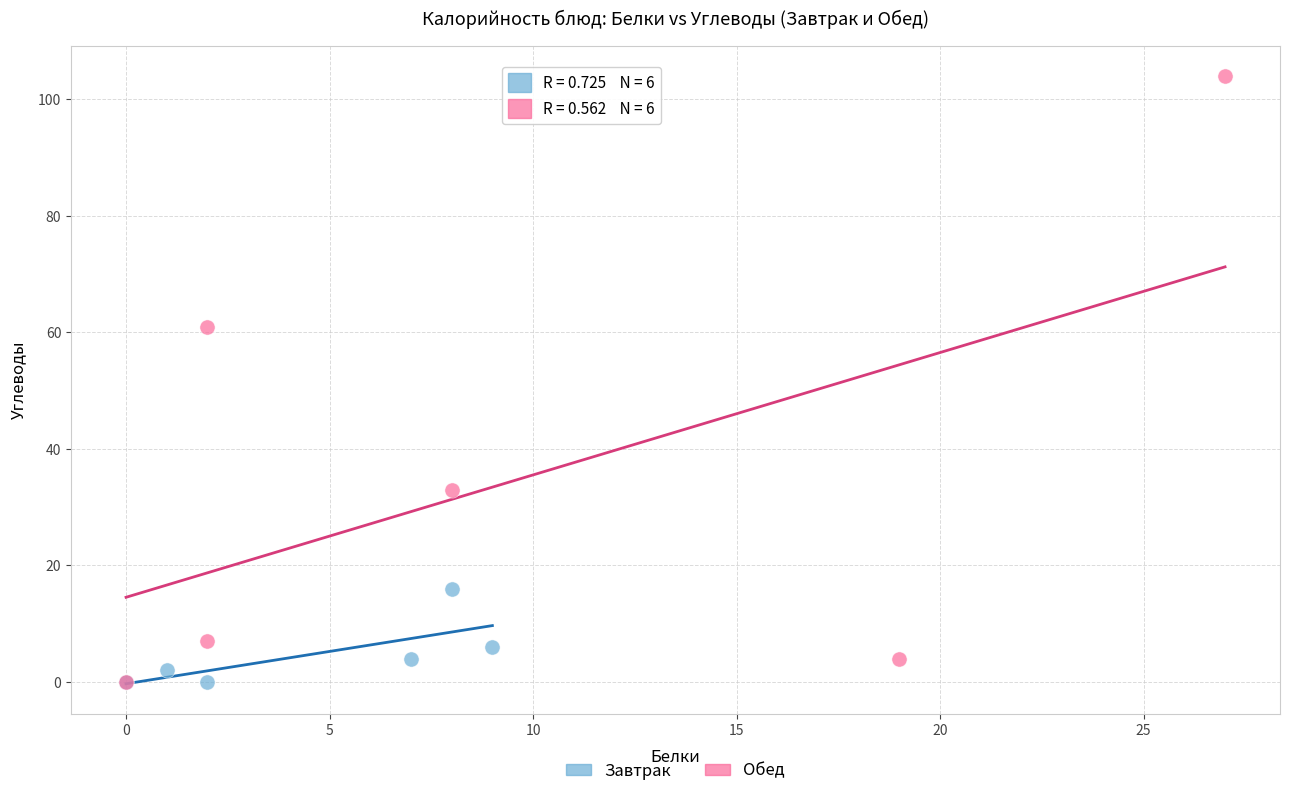

Which series has the widest spread of Y values?

Обед